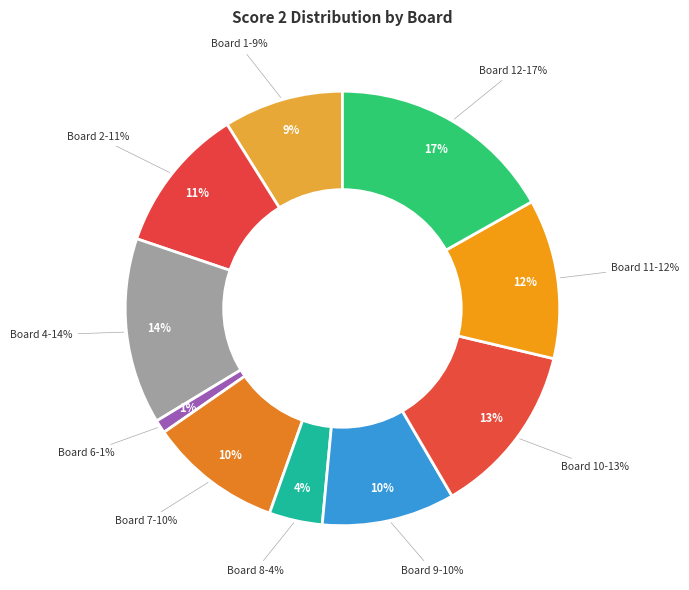

To the nearest percent, what is the combined percentage of Board 5 and Board 12?

17%